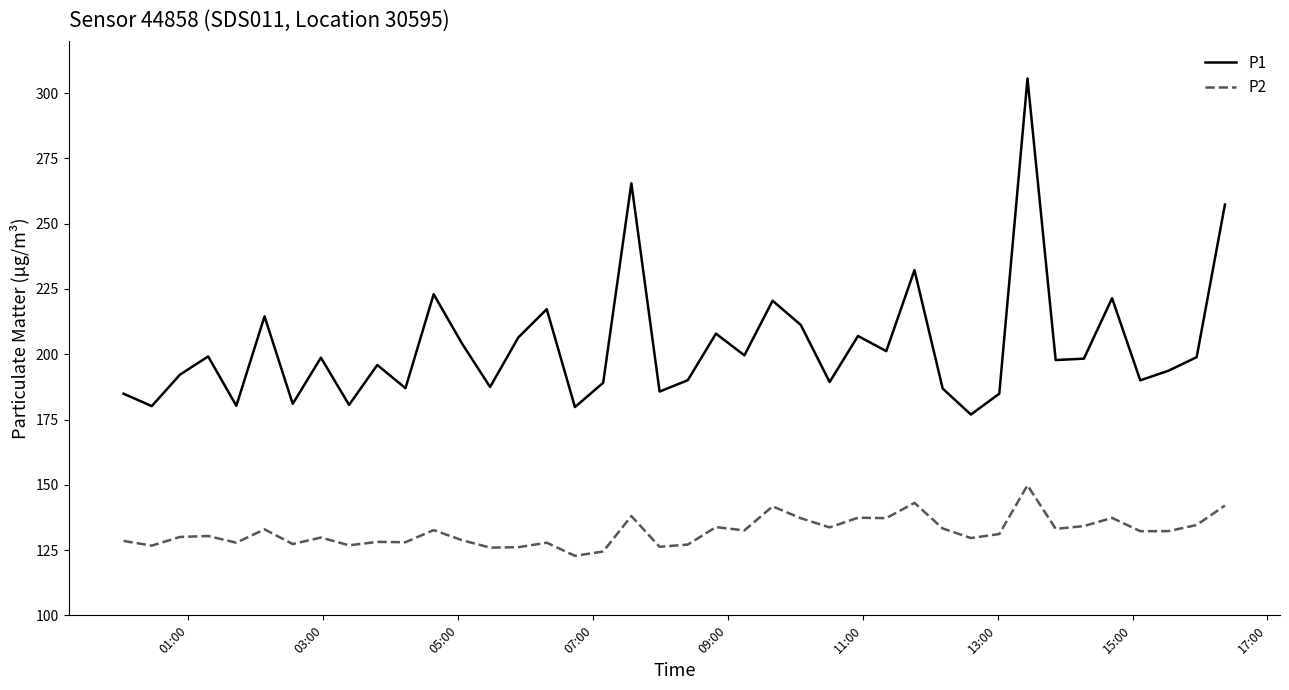

Which series has the largest total across all categories?

P1